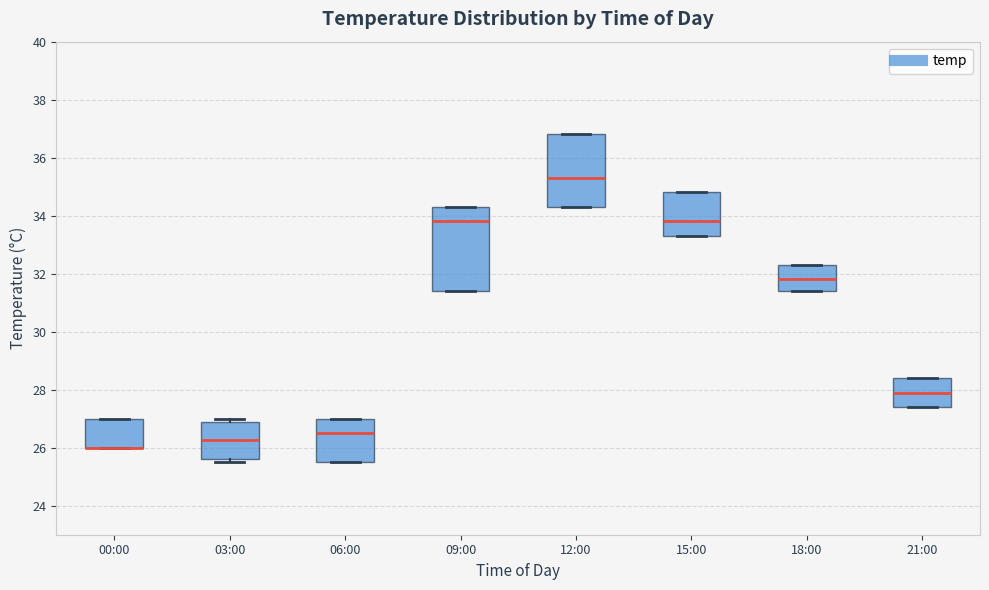

Where does the median line of the box for 12:00 sit on the y-axis? The values are not printed on the chart, so give them approximately, as read against the axis.

35.4